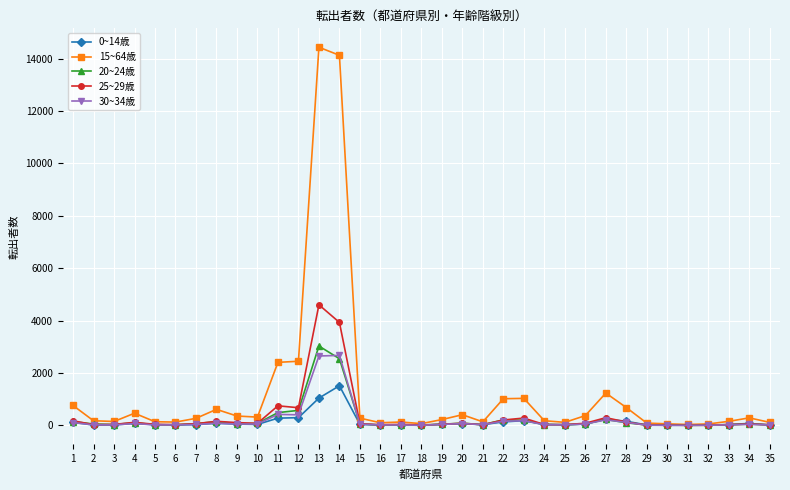

What is the sum of the 15~64歳 values at 32 and 33?

213